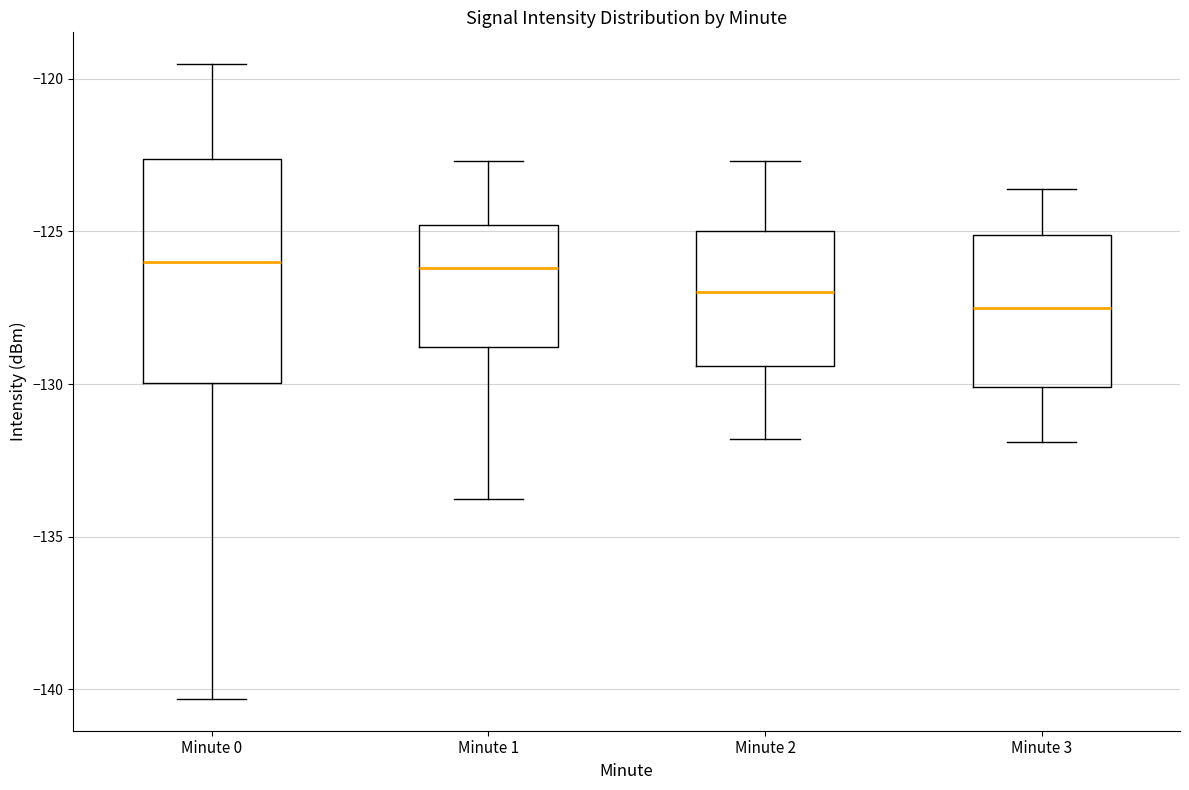

Comparing the boxes themselves (not the whiskers), which one is the tallest?

Minute 0